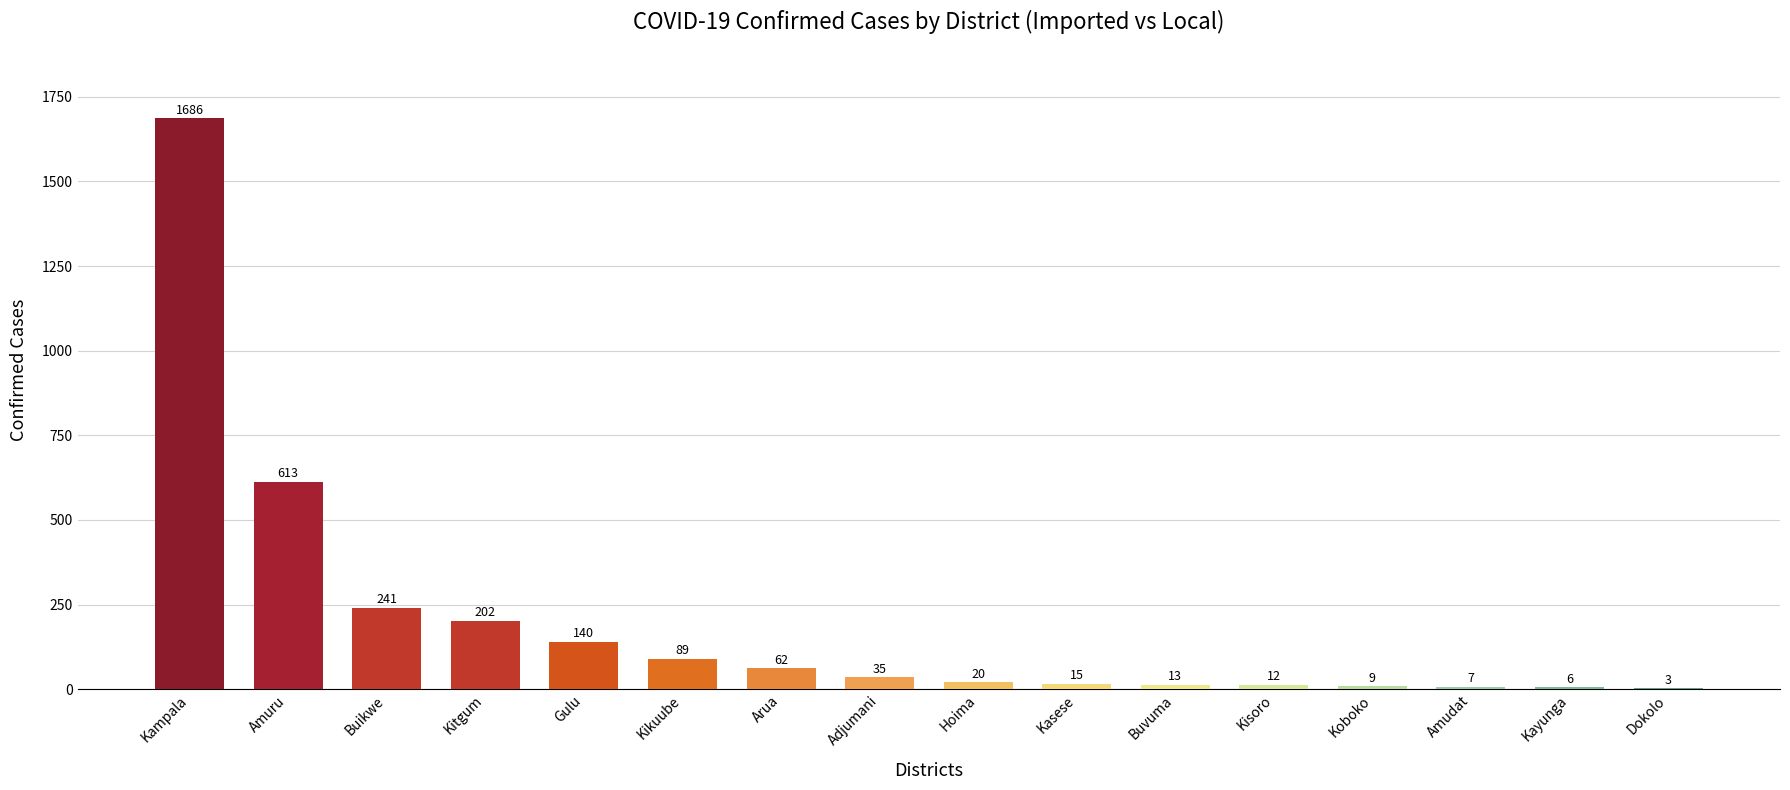

The chart shows a value of 12 at Kisoro. True or false?

True